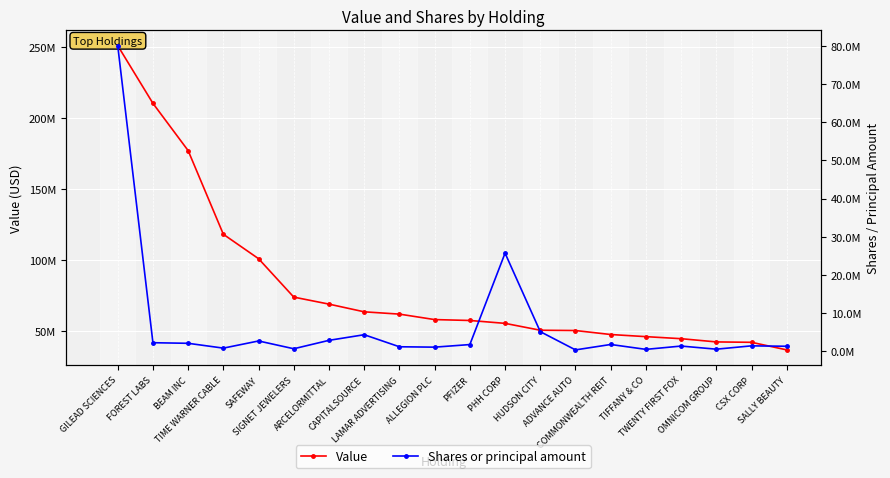

Between ALLEGION PLC and SIGNET JEWELERS, which is larger?

SIGNET JEWELERS